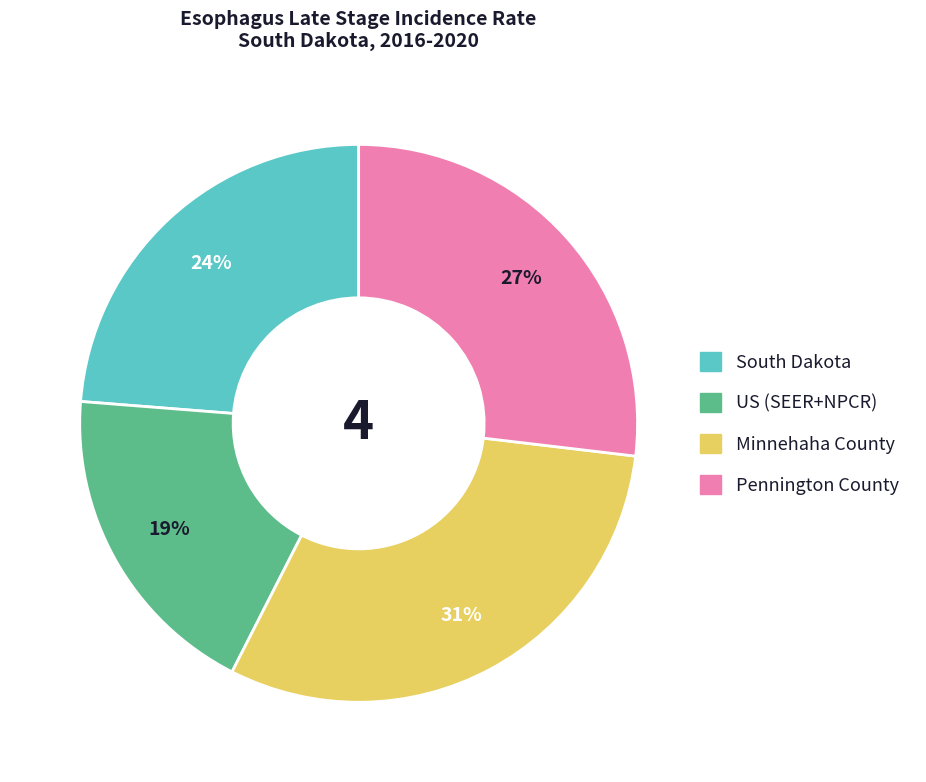

Combined, do South Dakota and Minnehaha County account for over 50%?

Yes